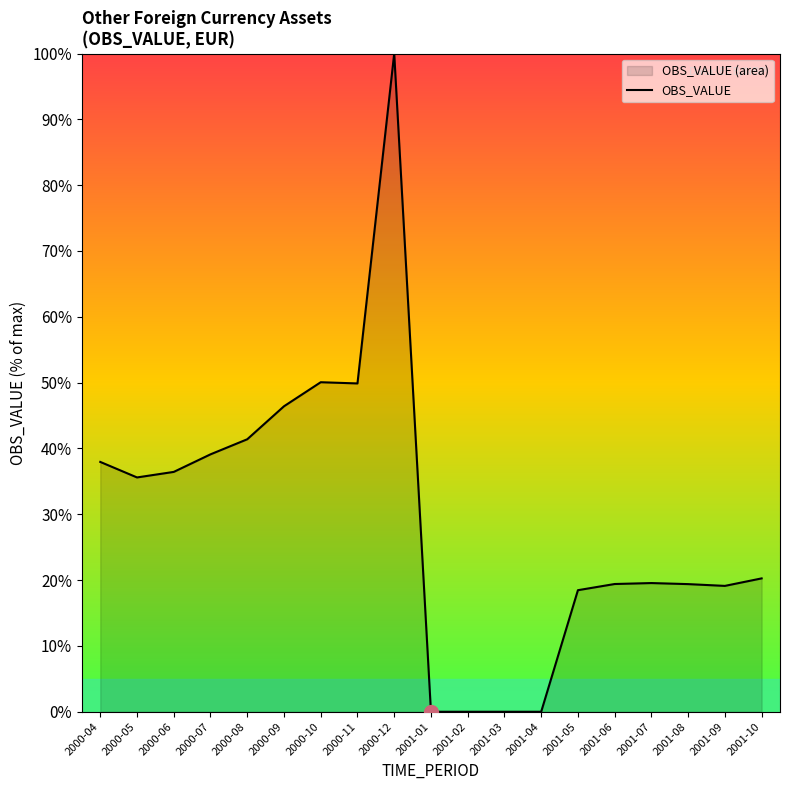

How many values are below 20?

9